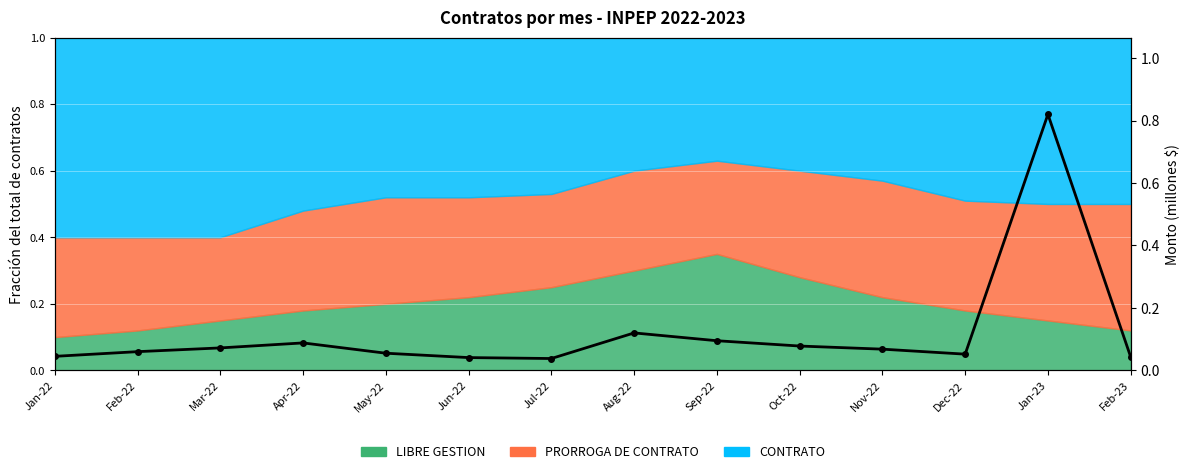

What position from the left is Dec-22?

12